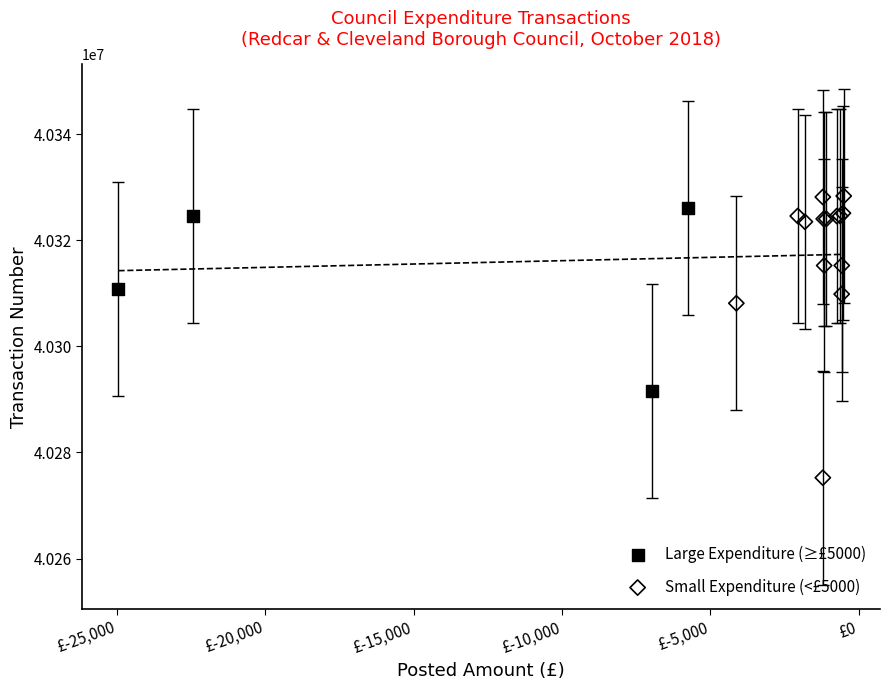

Which series has the largest Y range (max minus min)?

Small Expenditure (<£5000)